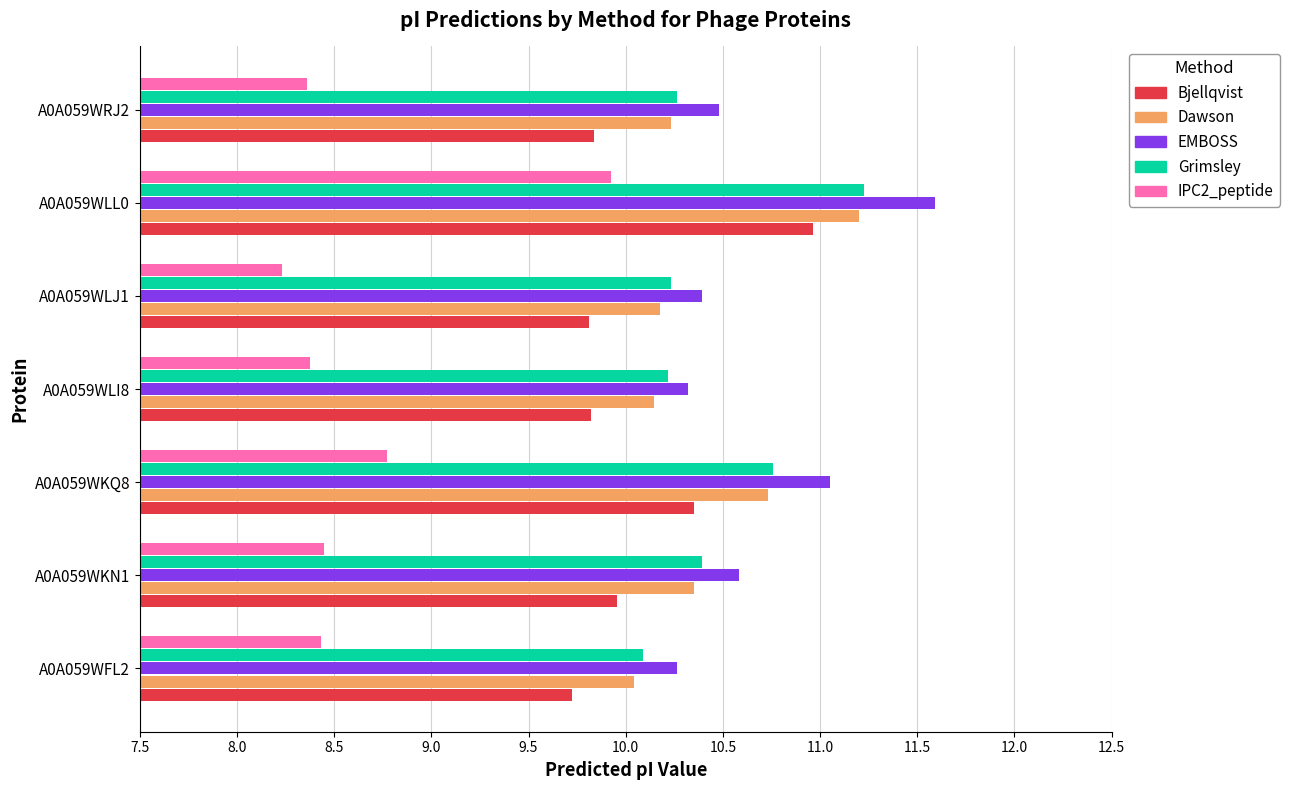

What is the average value of the Grimsley series?

10.5